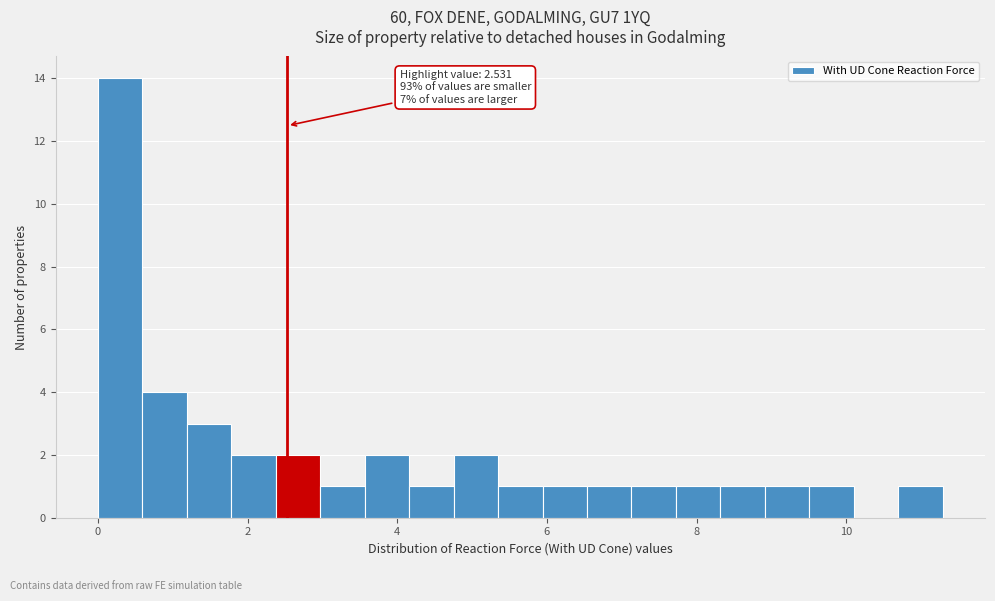

Read against the x-axis, roughly where is the centre of the tallest bar?

0.2